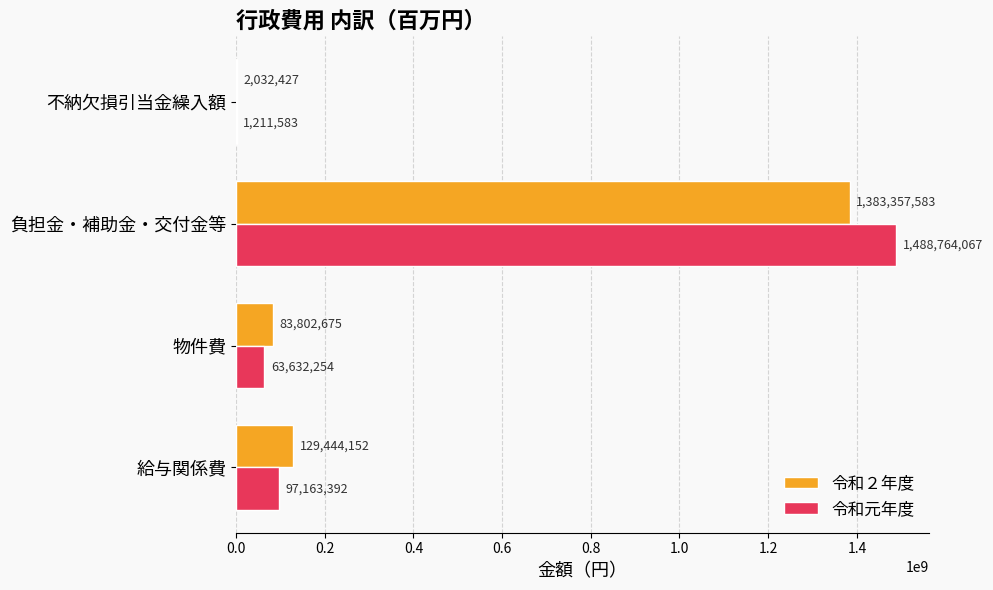

Between 負担金・補助金・交付金等 and 不納欠損引当金繰入額, which series saw the biggest shift?

令和元年度